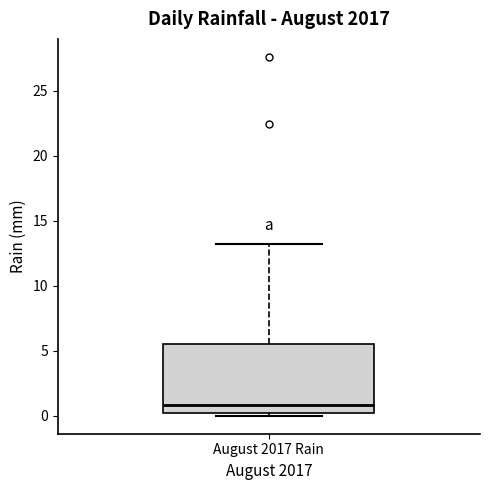

Read this box plot against the y-axis: the position of the median line, the range covered by the box, and the ends of both whiskers. The values are not printed on the chart, so give them approximately, as read against the axis.

median 1.0, box 0.0 to 5.5, whiskers 0.0 (just below the box's lower edge) to 13.0